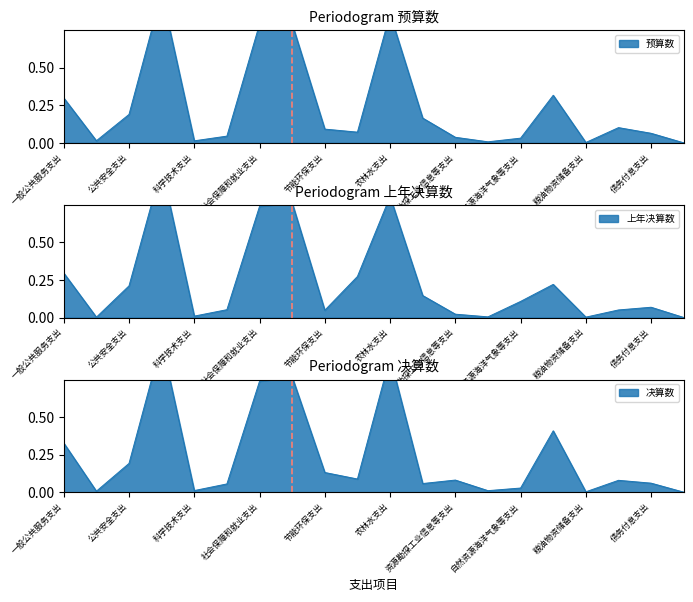

In 决算数, how many points are lower than both neighbors (excluding endpoints)?

6